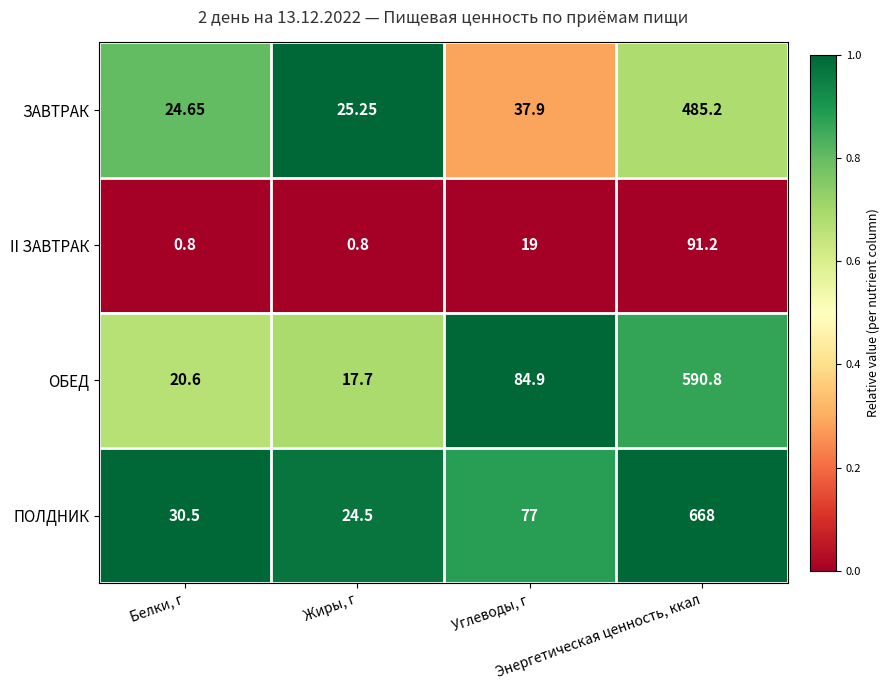

Which series has the largest range (max minus min)?

ПОЛДНИК